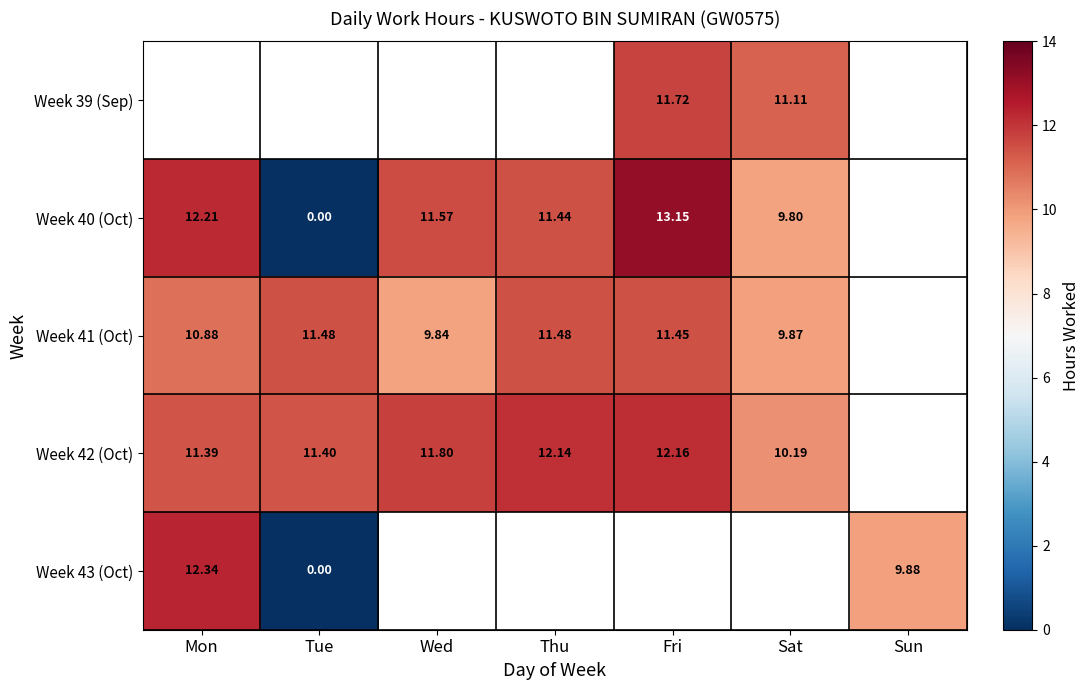

Is the value of Week 42 (Oct) at Thu greater than the value of Week 41 (Oct) at Fri?

Yes